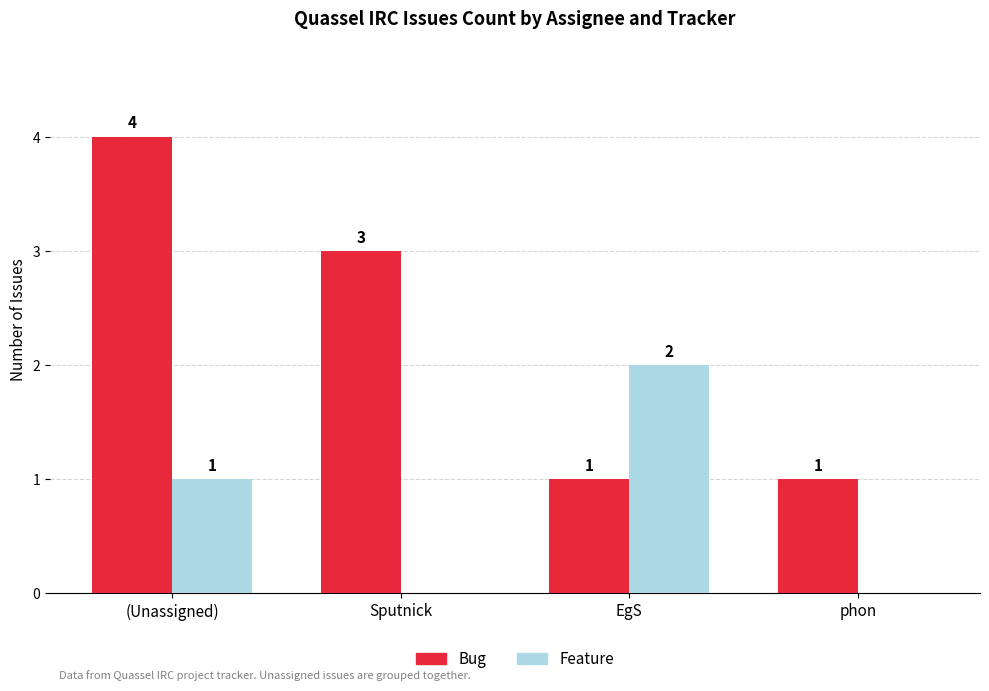

Reading left to right, extract all data points from this chart.

Bug: 4	3	1	1
Feature: 1	0	2	0